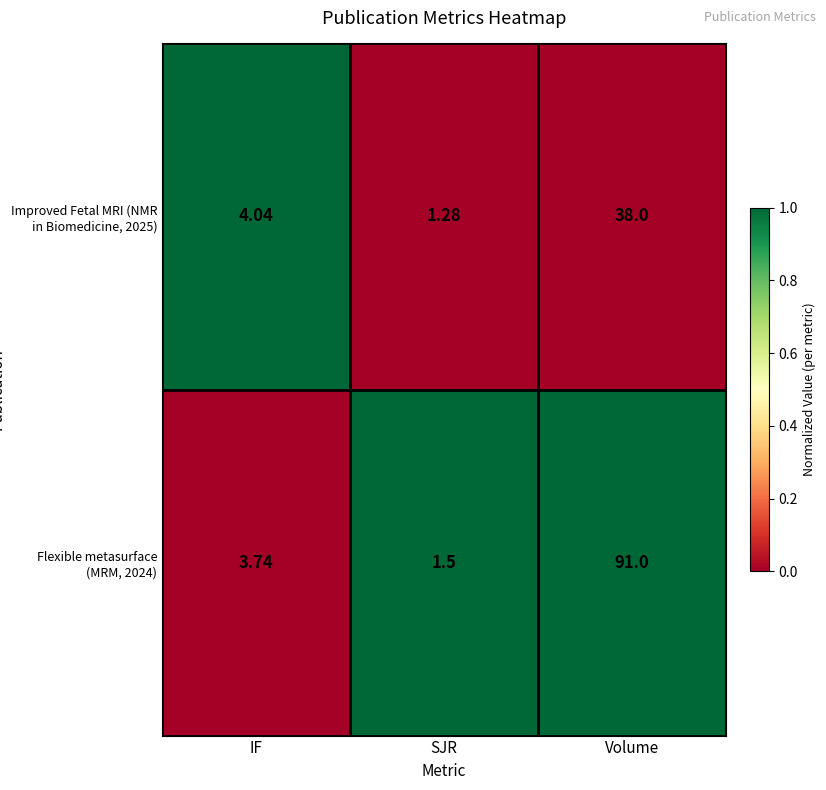

Rank the categories by Improved Fetal MRI (NMR in Biomedicine, 2025) value from highest to lowest.

Volume, IF, SJR